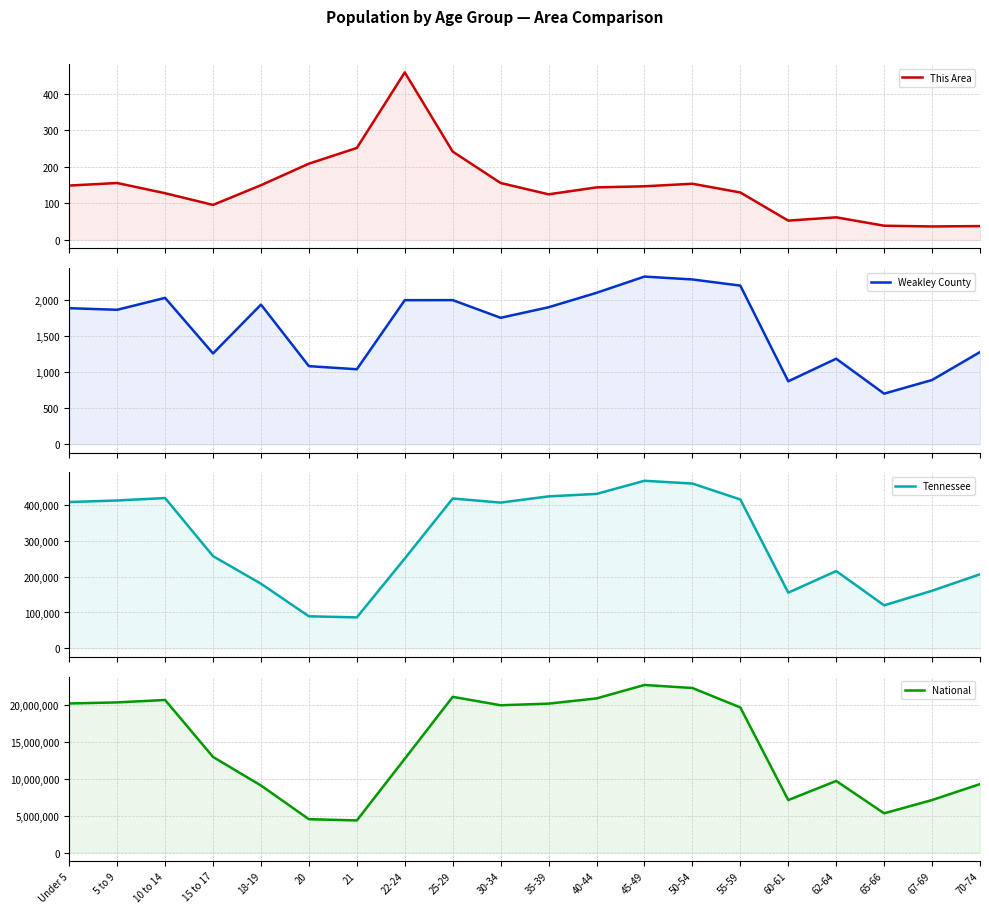

What is the minimum value shown in the chart?

37